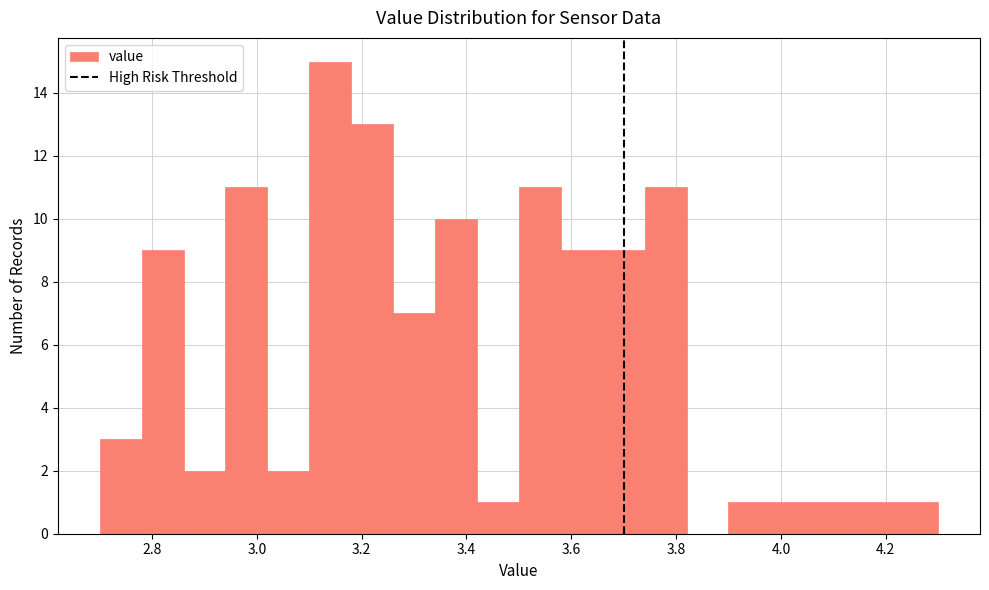

Which range on the x-axis has the tallest bar?

3.10 to 3.18